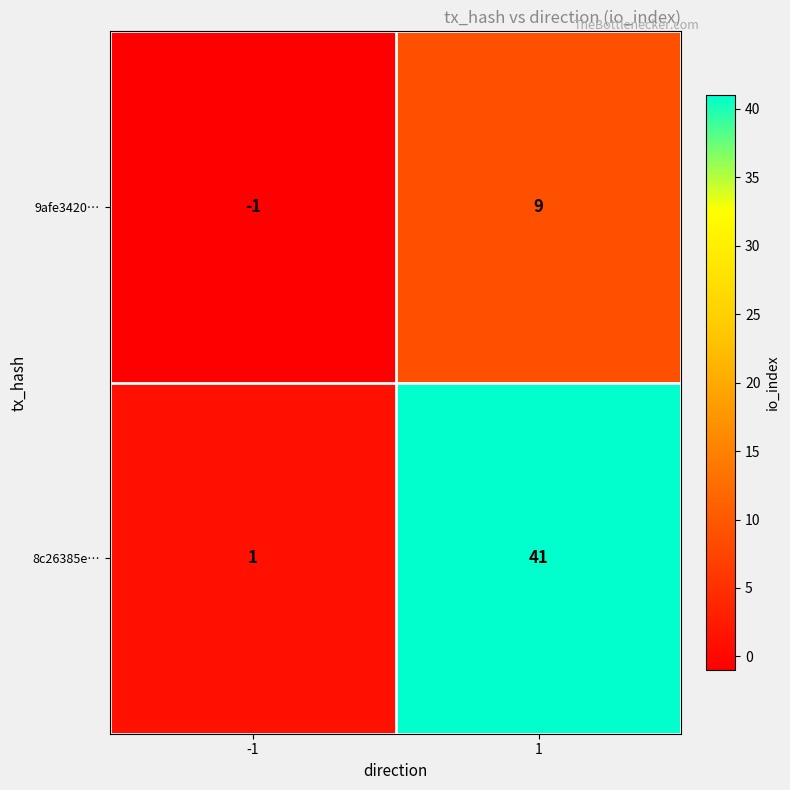

What is the average value of the 8c26385e… series?

21